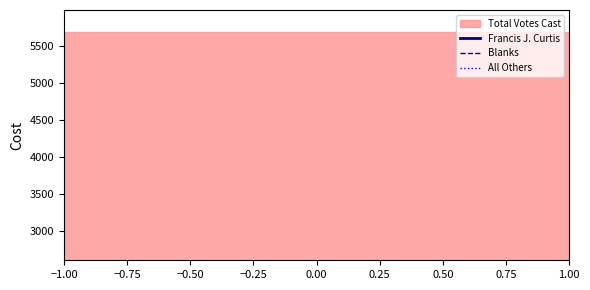

What value does the All Others series have at 1.00?

1